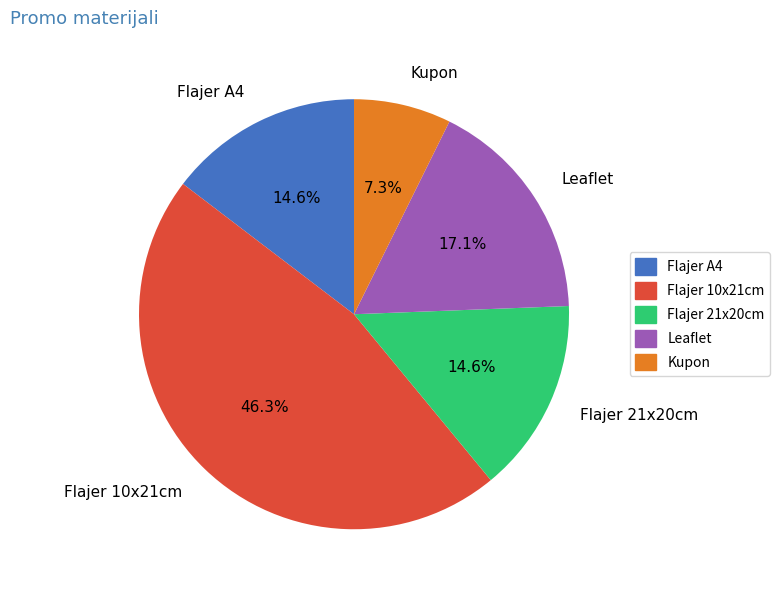

To the nearest percent, what is the average slice percentage?

20%